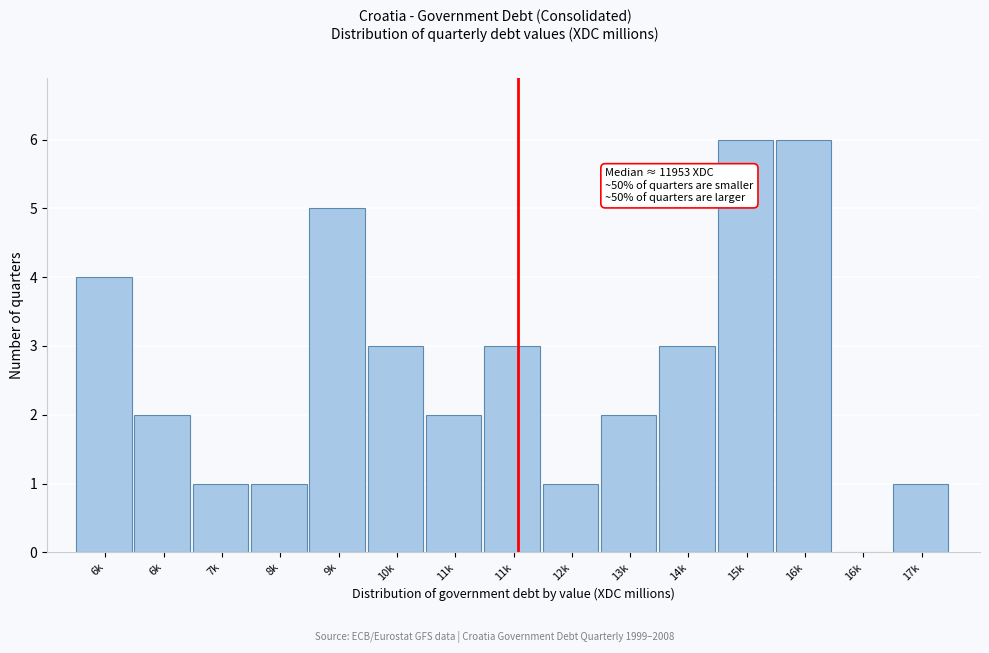

Count the number of categories in the chart.

15